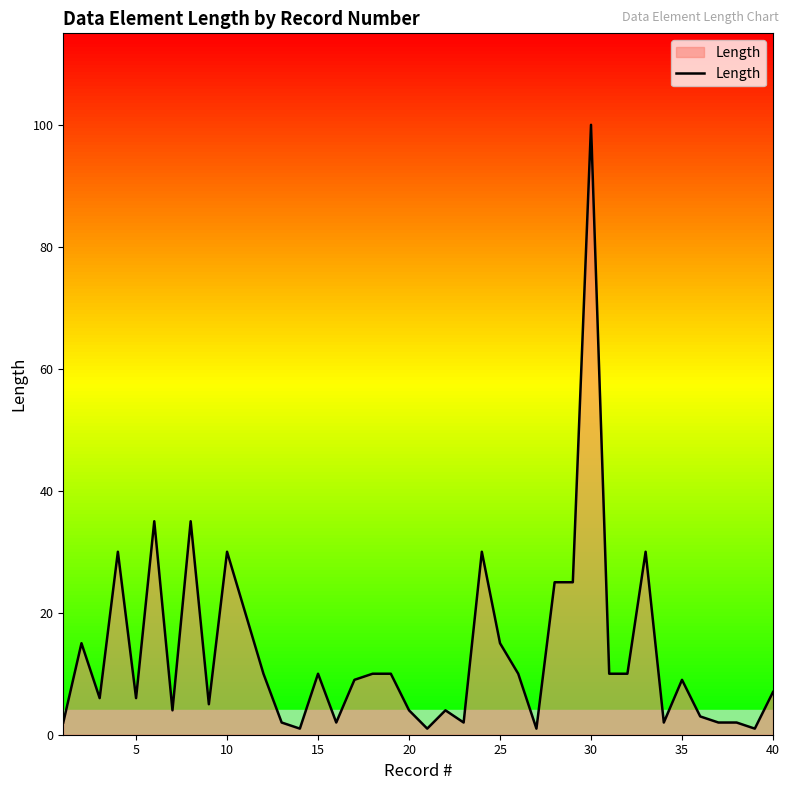

Reading left to right, extract all data points from this chart.

2	15	6	30	6	35	4	35	5	30	20	10	2	1	10	2	9	10	10	4	1	4	2	30	15	10	1	25	25	100	10	10	30	2	9	3	2	2	1	7